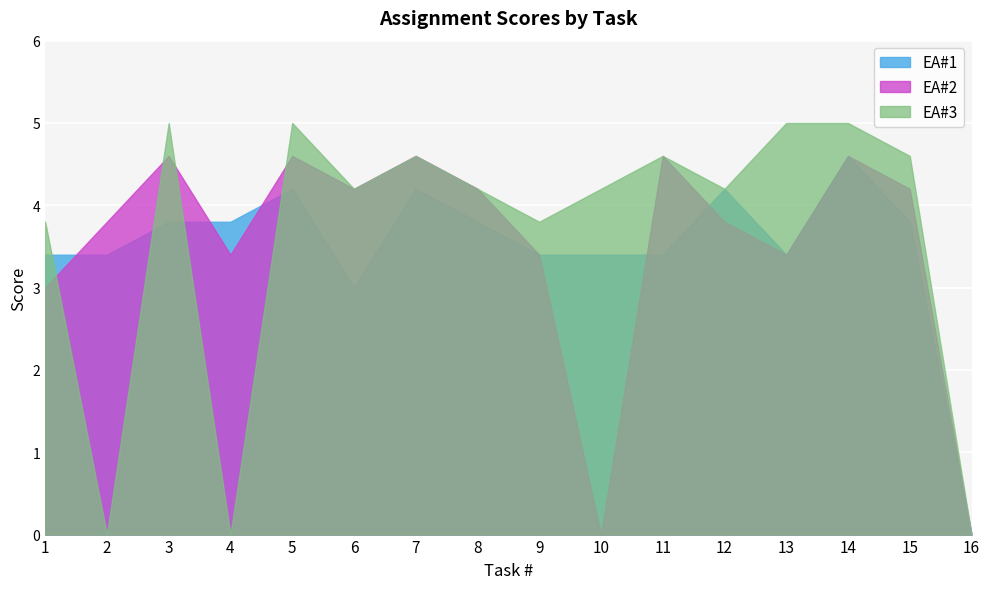

At which category is the sum across all series the highest?

14